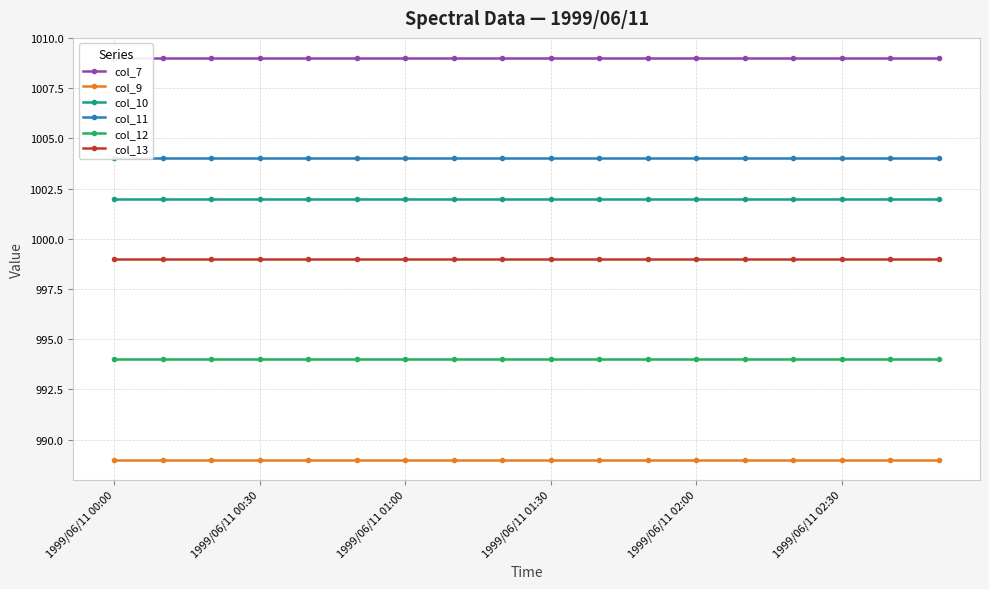

At which label does col_7 reach its minimum?

1999/06/11 00:00